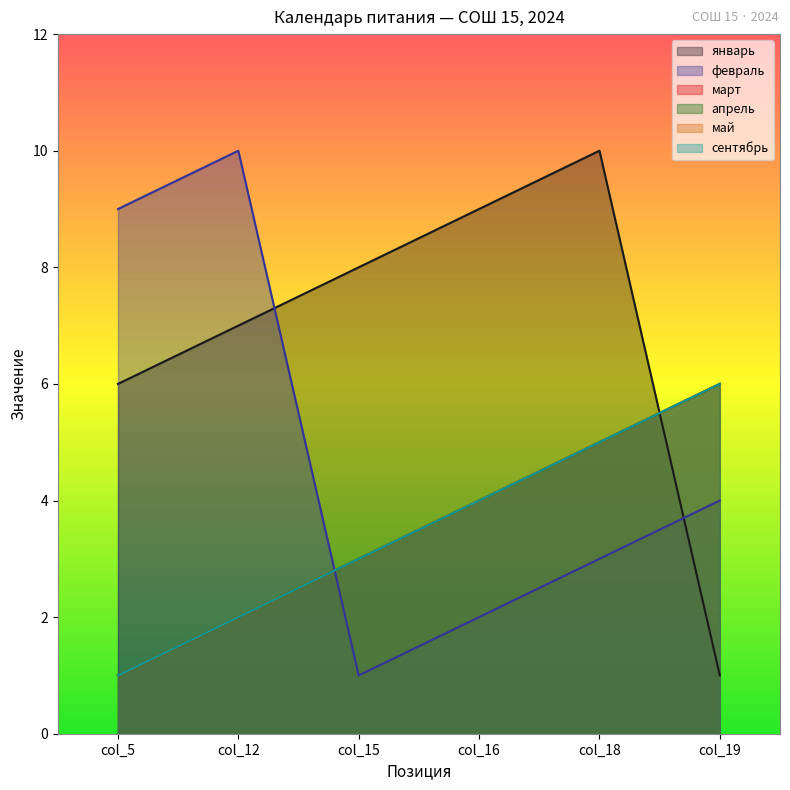

True or false: апрель and март cross at least once.

False